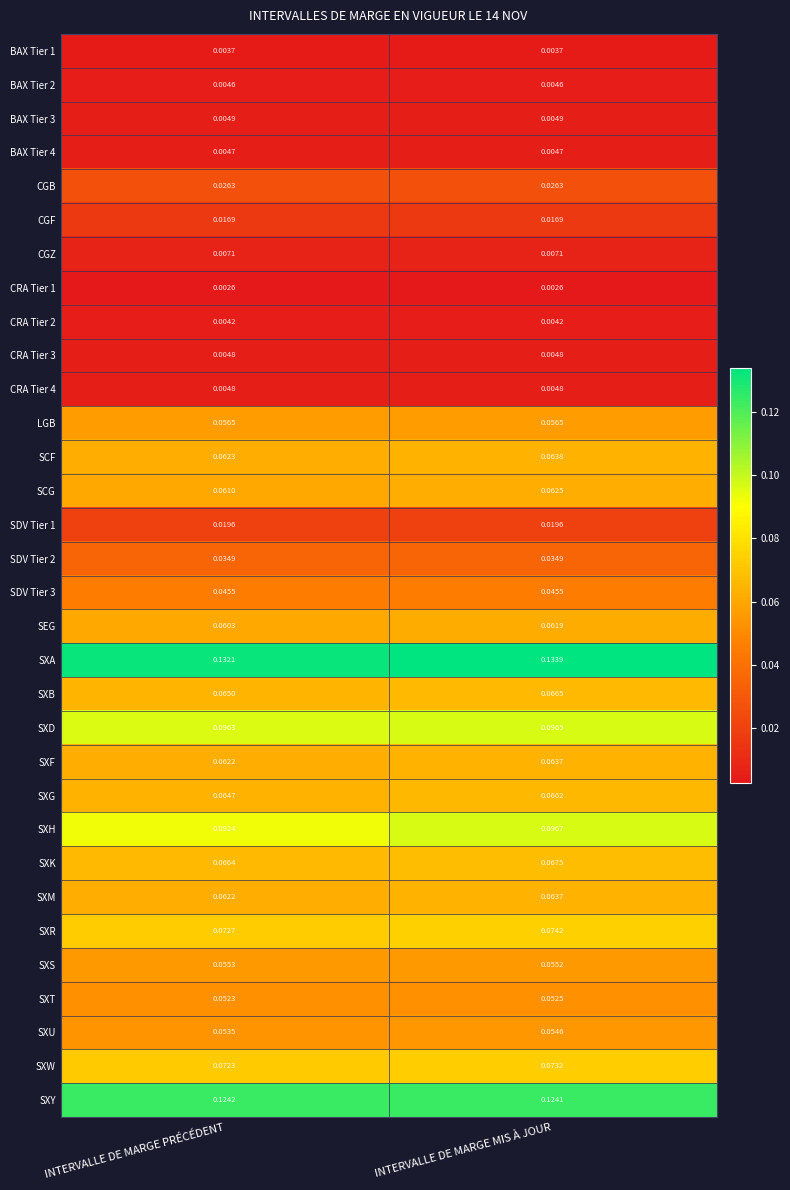

Rank the categories by SCF value from highest to lowest.

INTERVALLE DE MARGE MIS À JOUR, INTERVALLE DE MARGE PRÉCÉDENT